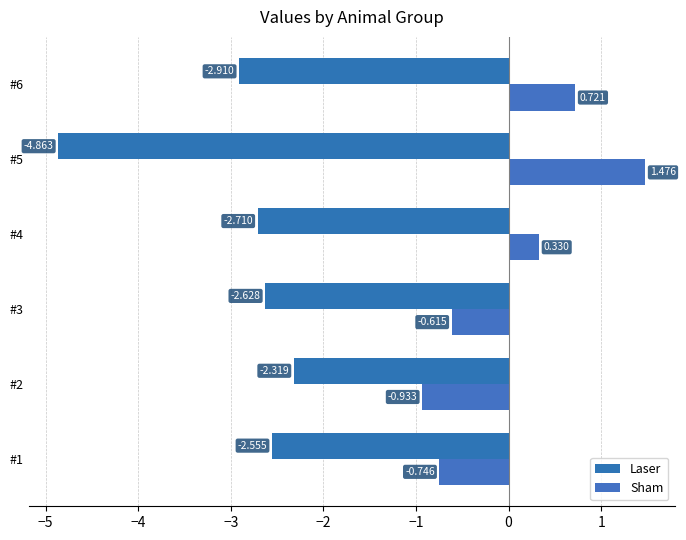

What are all the series names shown in the legend?

Laser, Sham